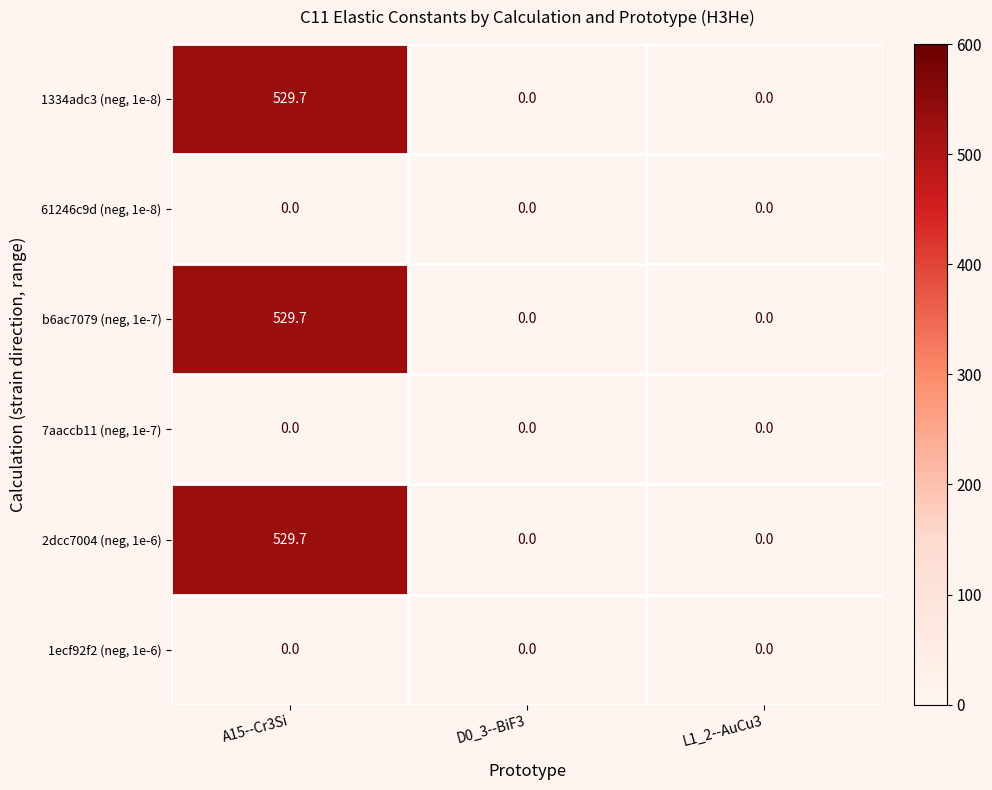

What is the difference between the b6ac7079 (neg, 1e-7) values at A15--Cr3Si and D0_3--BiF3?

529.7